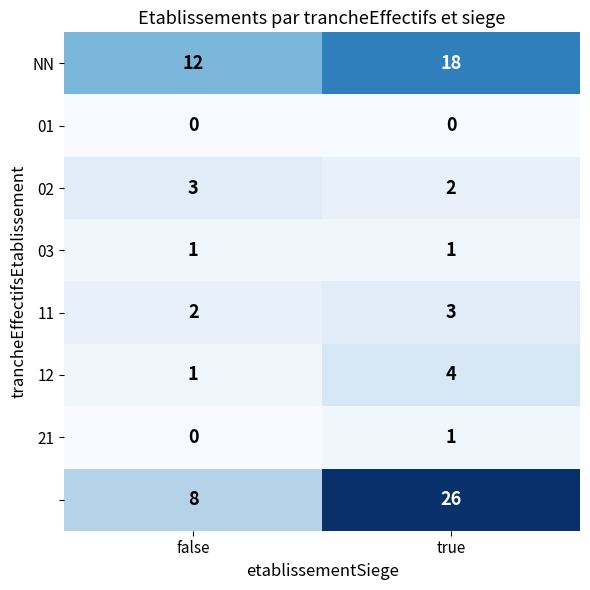

What is the spread (max minus min) of values at false?

12